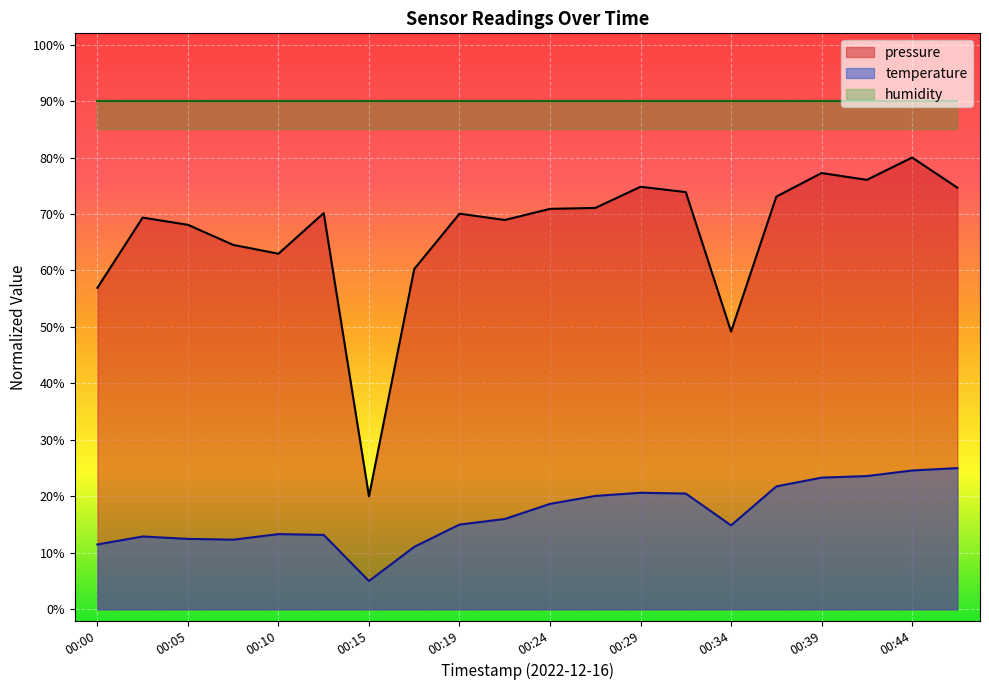

The value of pressure at 00:39 is 77.3. True or false?

True